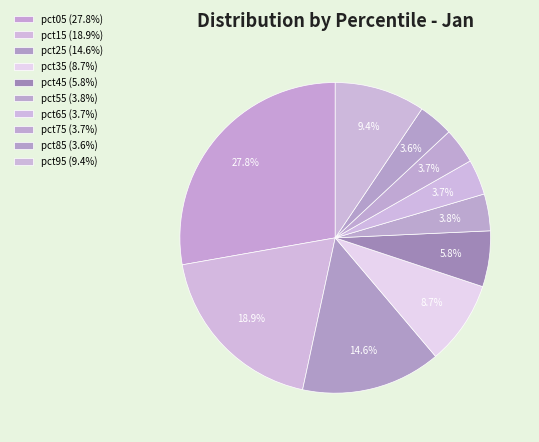

How many slices are in this pie chart?

10